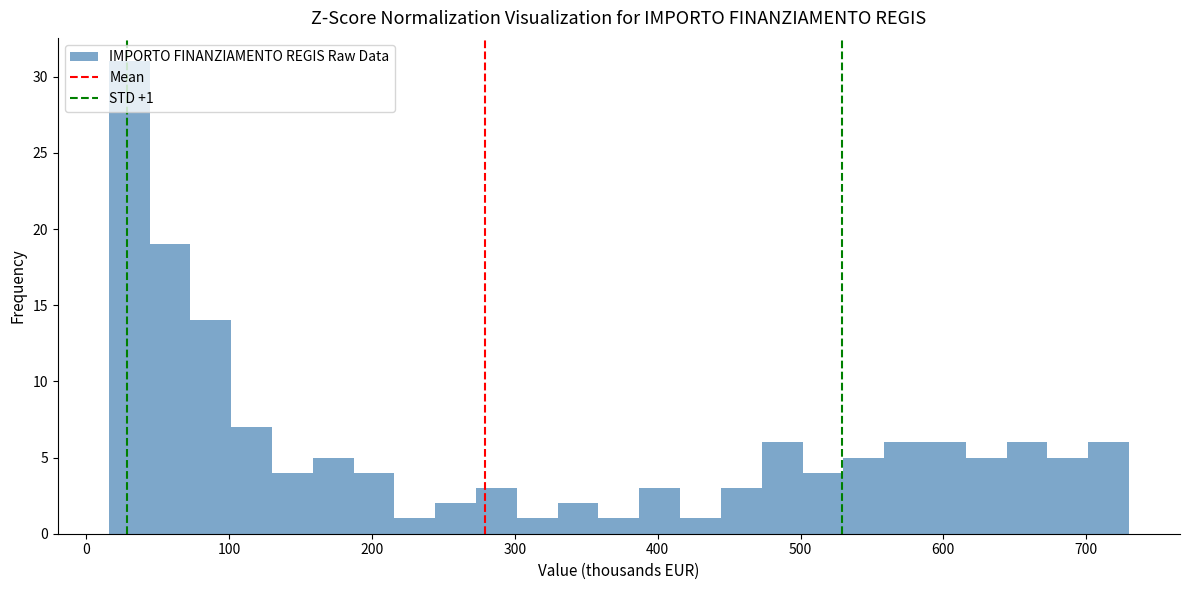

Around what value on the x-axis is the tallest bar? Give the approximate position of its centre, as read against the axis.

30